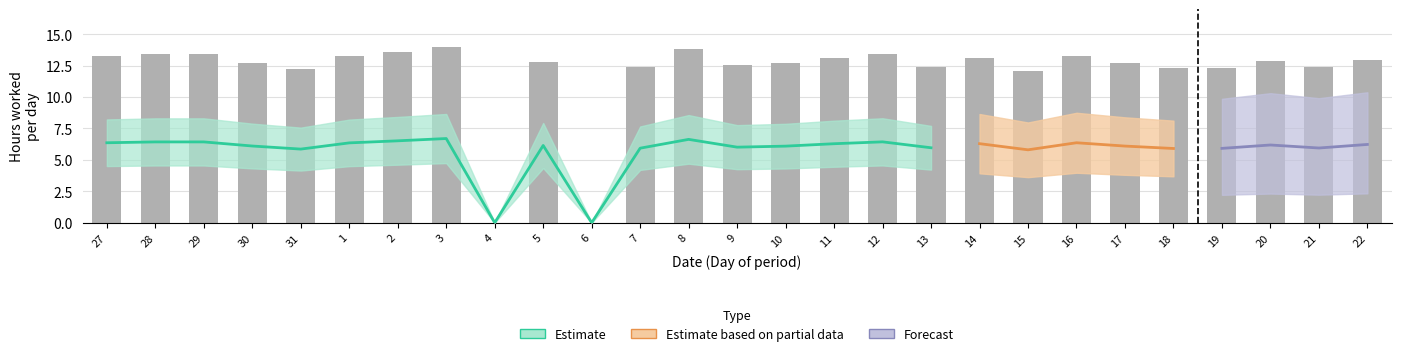

Count the number of values greater than 12.

25